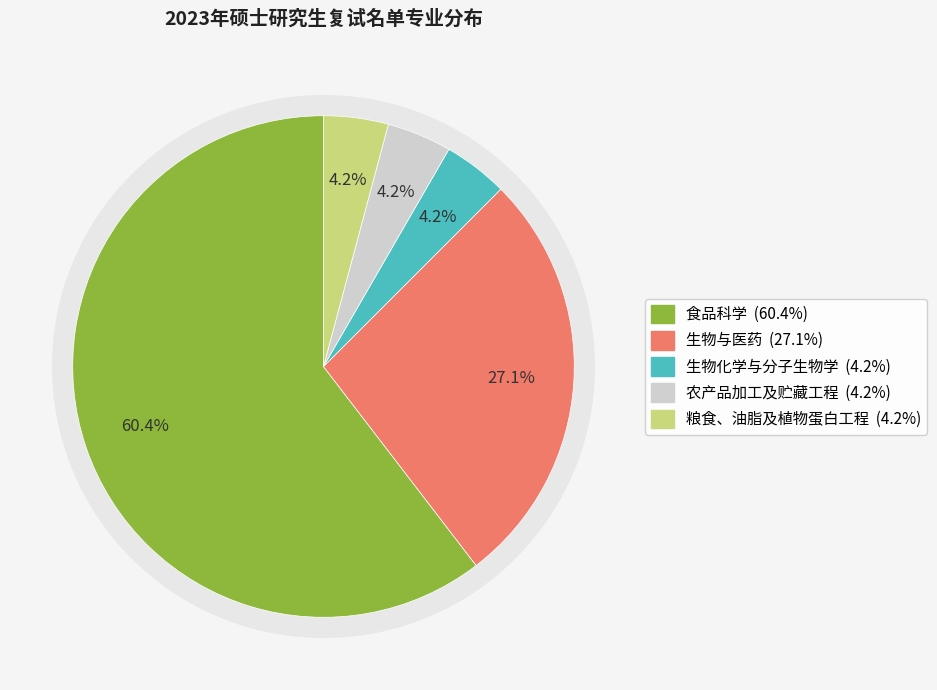

Is it true that 生物化学与分子生物学 is 19% of the pie?

False